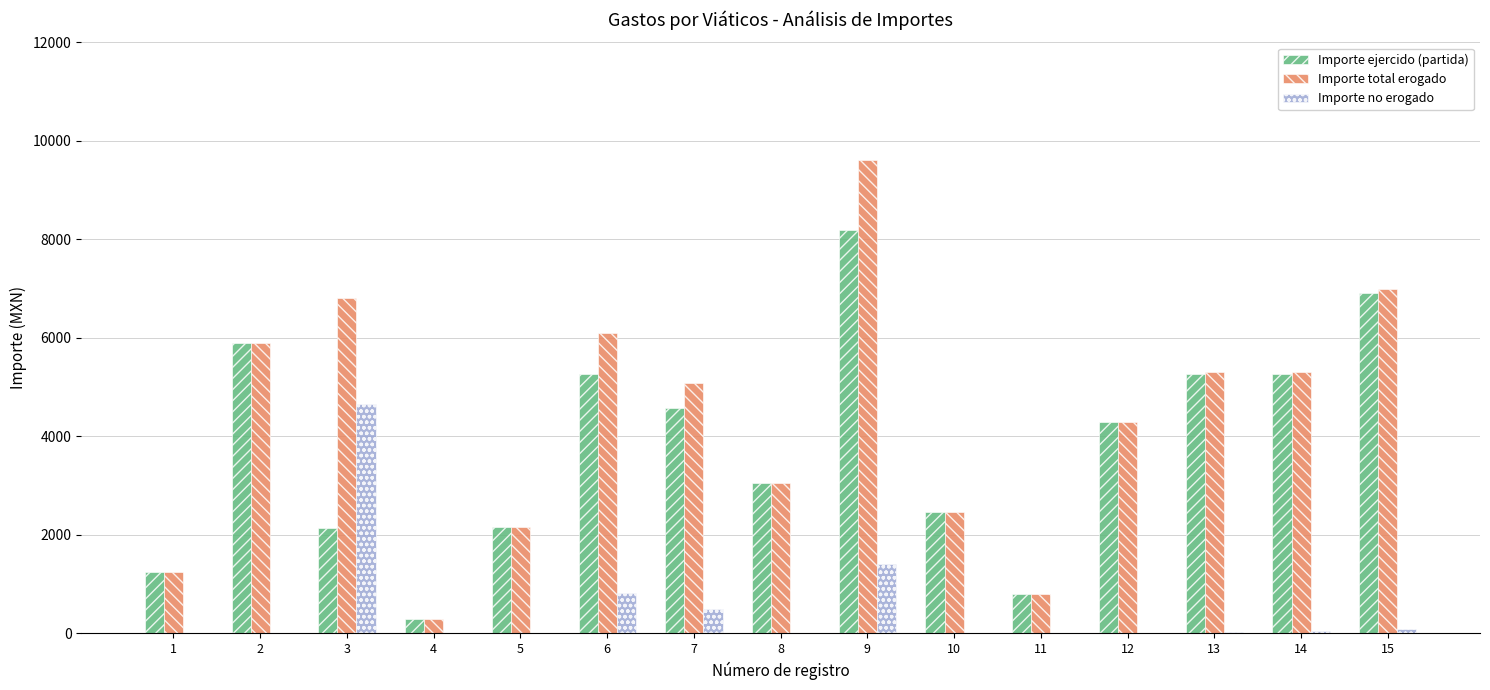

What is the sum of the Importe ejercido (partida) values at 4 and 1?

1552.0